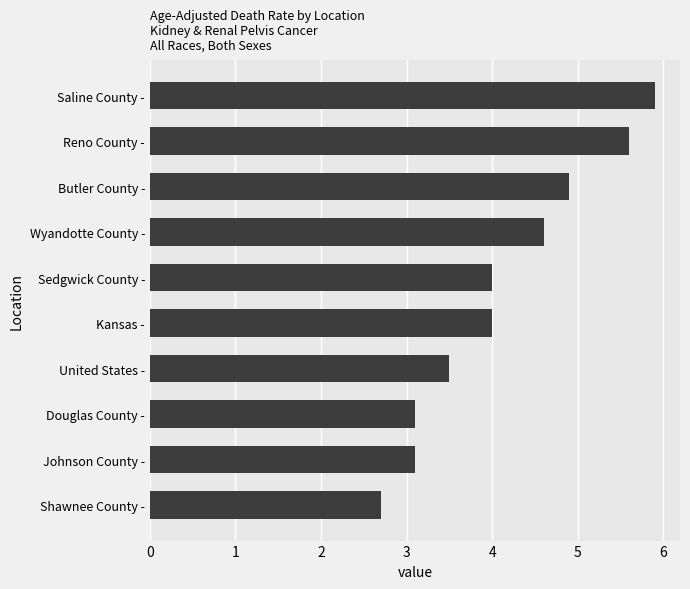

Reading top to bottom, what are all the values shown in this chart?

Saline County -=5.9	Reno County -=5.6	Butler County -=4.9	Wyandotte County -=4.6	Sedgwick County -=4.0	Kansas -=4.0	United States -=3.5	Douglas County -=3.1	Johnson County -=3.1	Shawnee County -=2.7